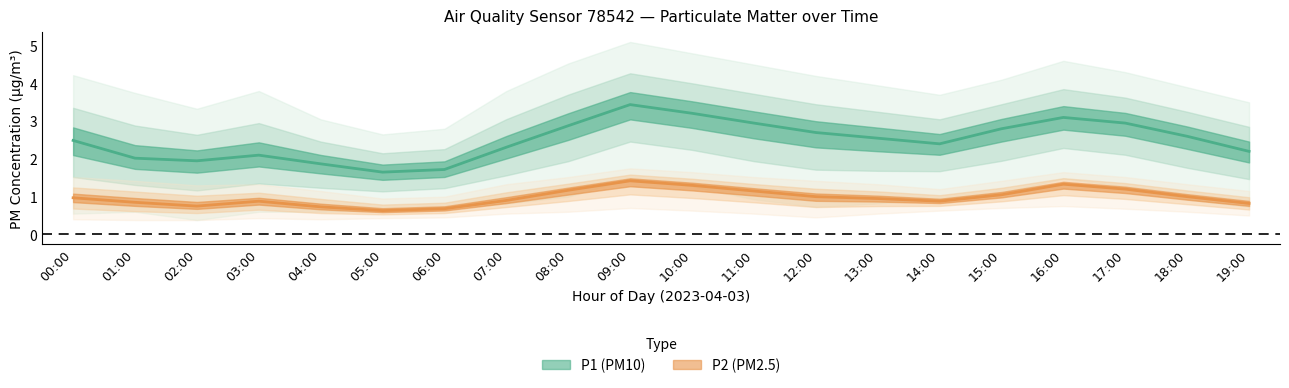

Where does the P2_upper series first go above 1?

00:00